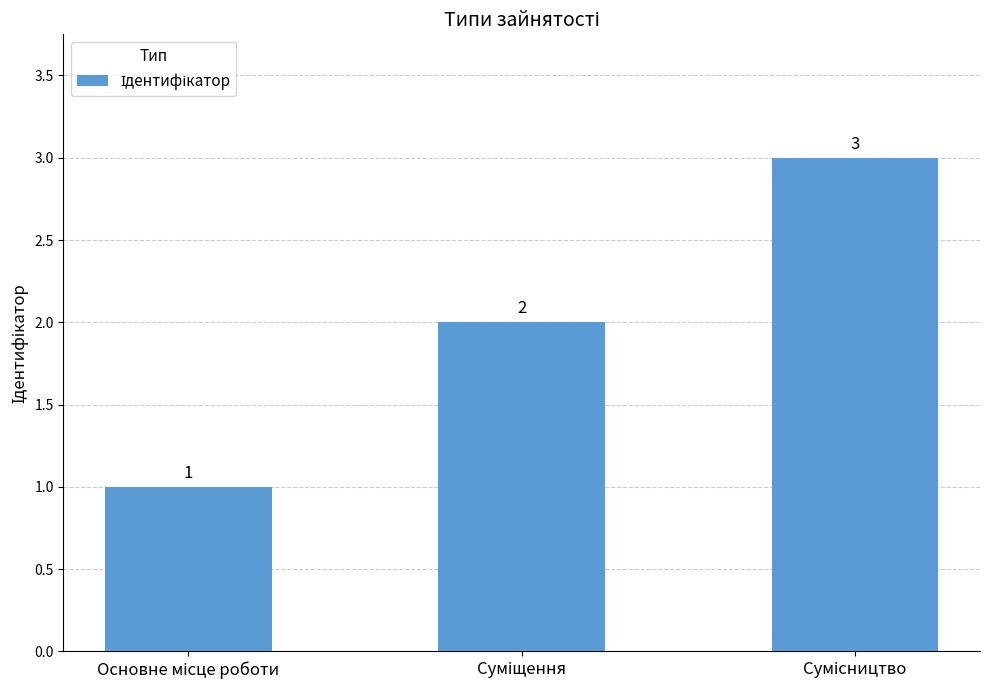

What is the minimum value shown in the chart?

1